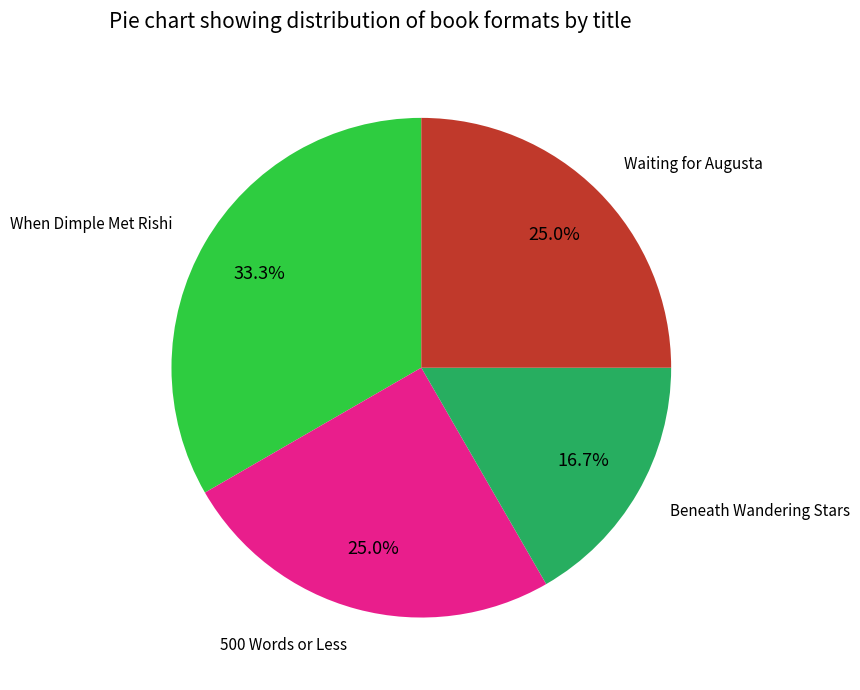

Is there any slice that represents more than half of the pie?

No